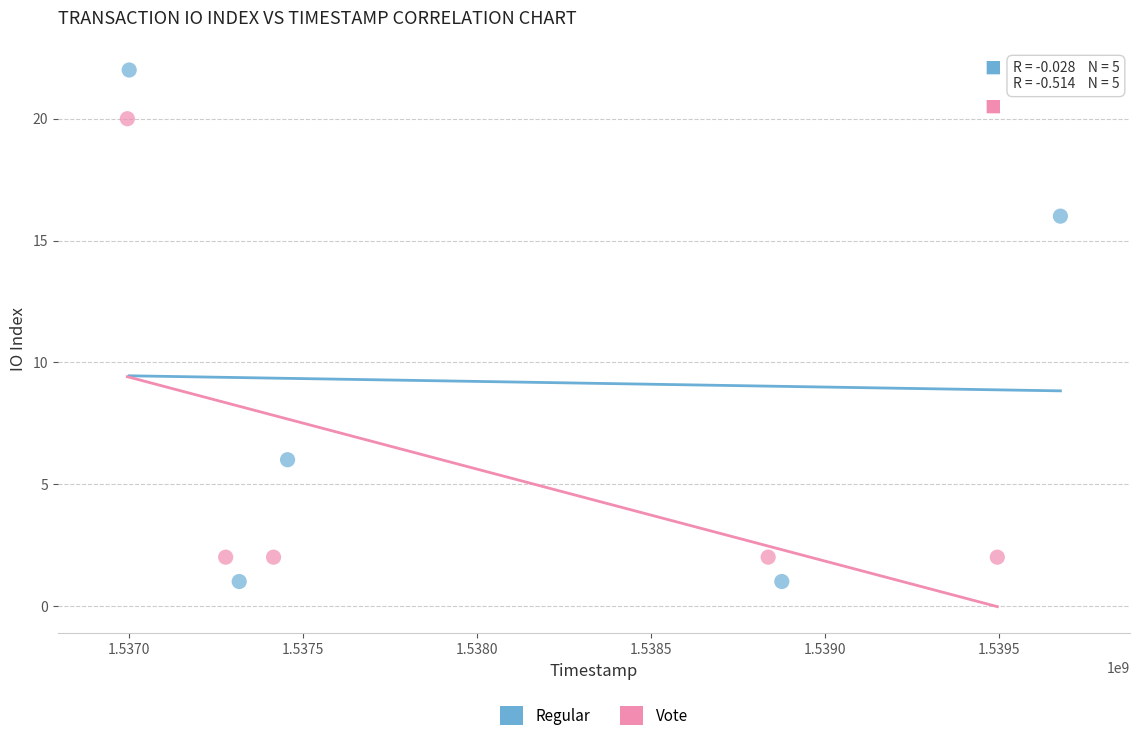

Which series reaches the maximum Y coordinate?

Regular